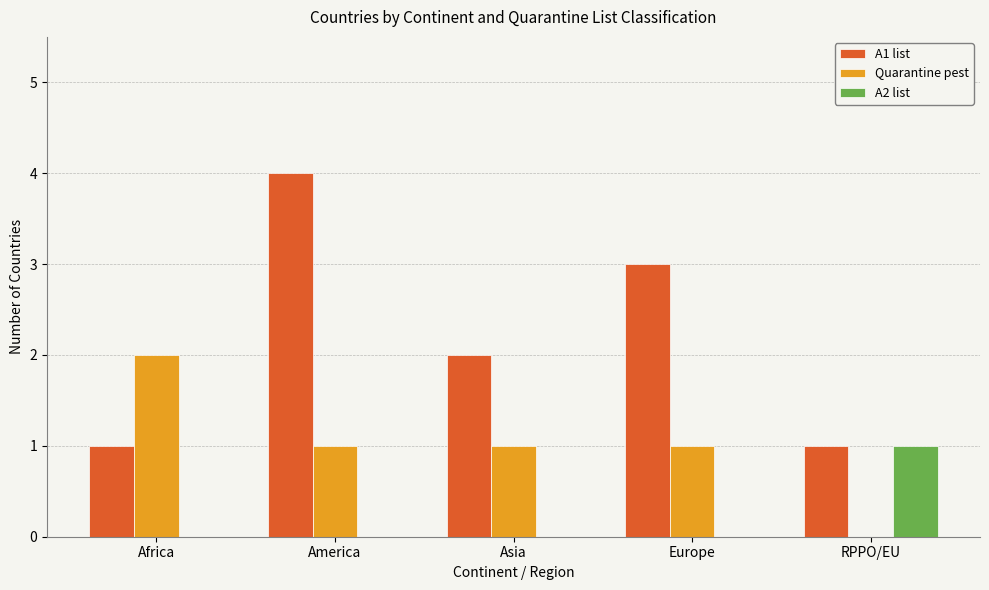

Are the bars grouped side by side (vs. stacked)?

Yes